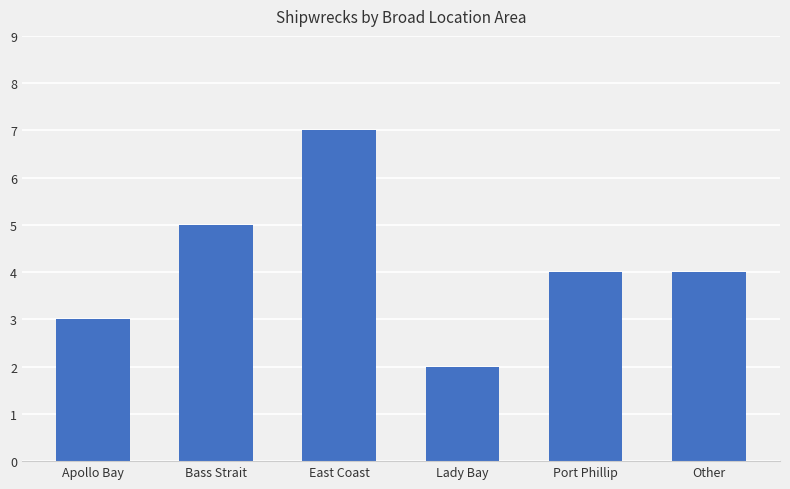

What is the value of the 6th bar from the left?

4